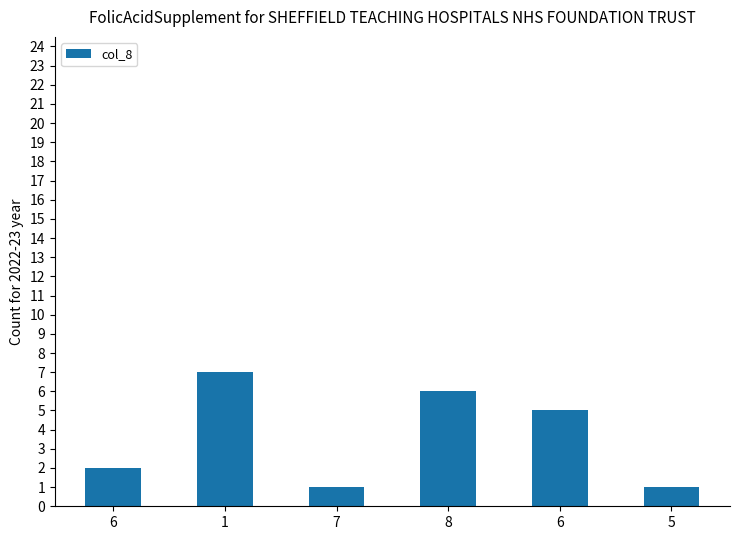

At which category does the chart reach its minimum across all series?

7